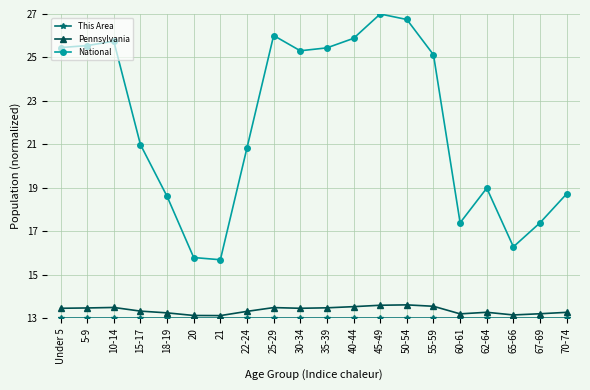

True or false: Pennsylvania and National cross at least once.

False